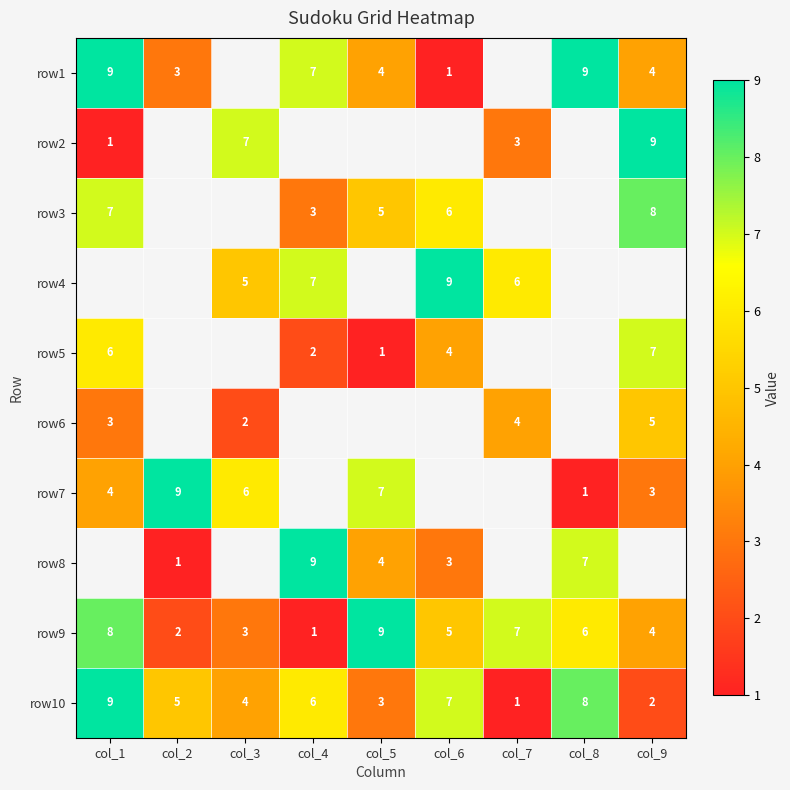

Is it true that row8 equals 1 at col_6?

False